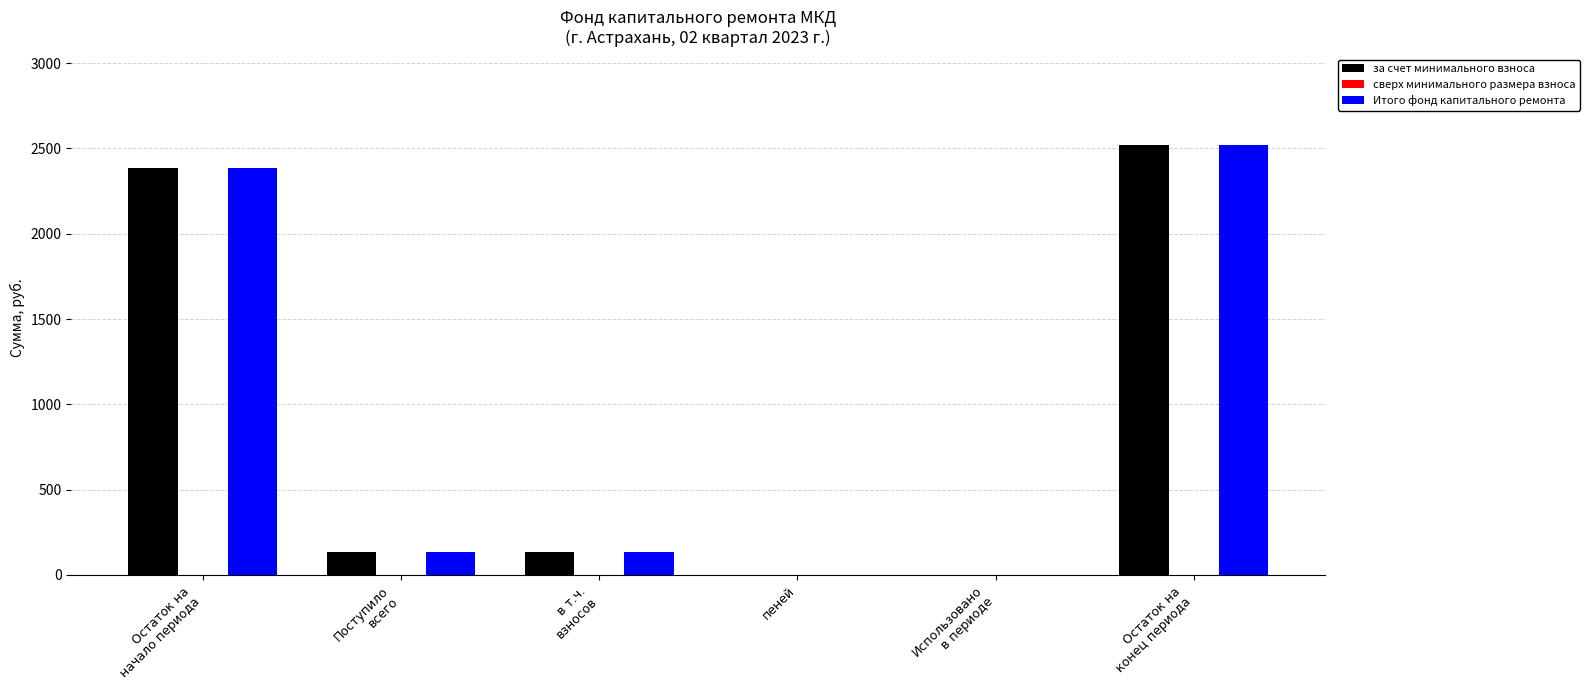

What is the sum of all за счет минимального взноса values?

5166.8